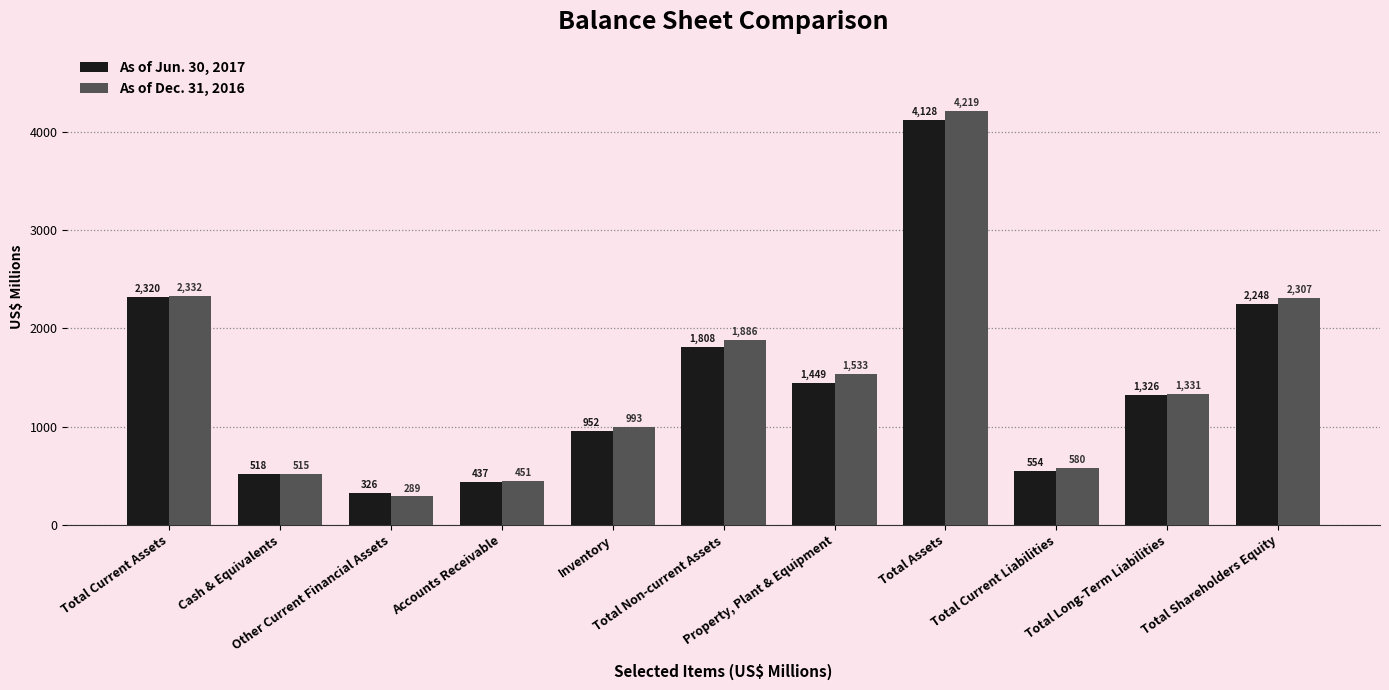

The value of As of Dec. 31, 2016 at Inventory is 993.1. True or false?

True